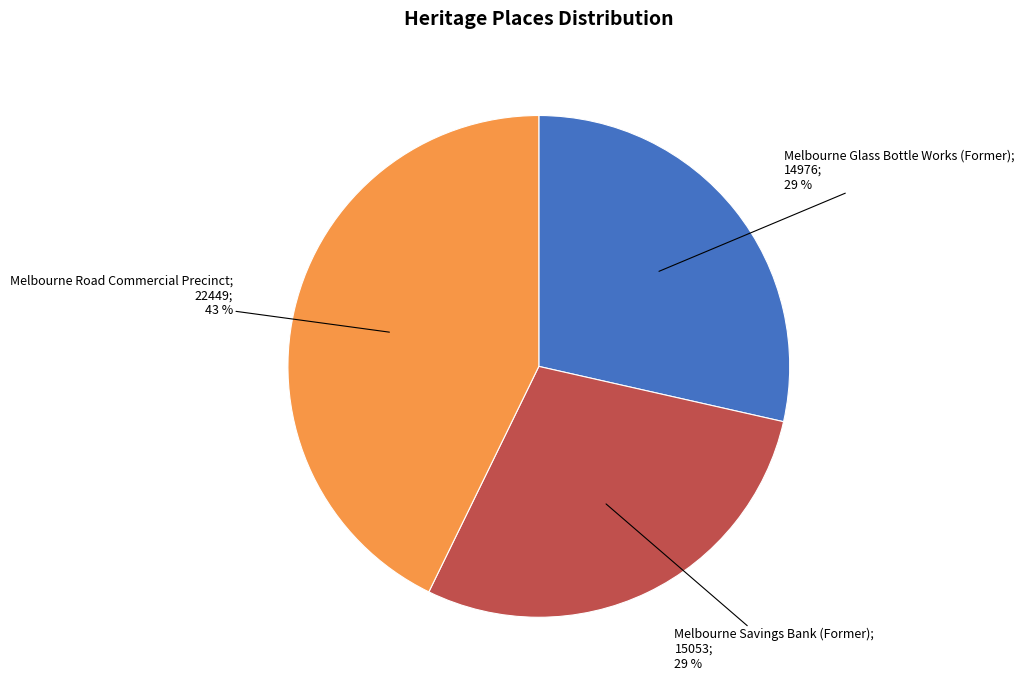

Is there any slice that represents more than half of the pie?

No